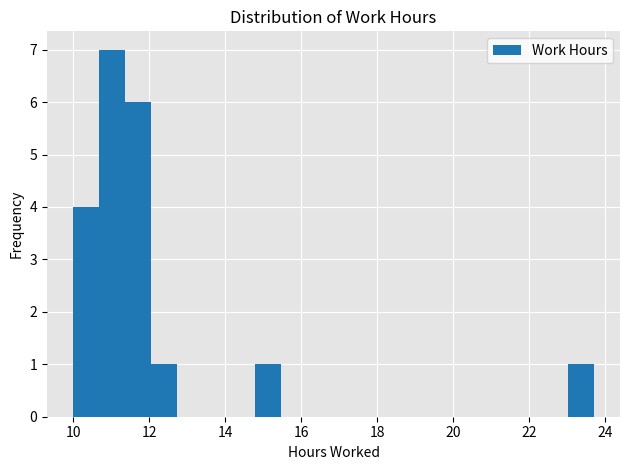

Read against the x-axis, roughly where is the centre of the tallest bar?

11.0